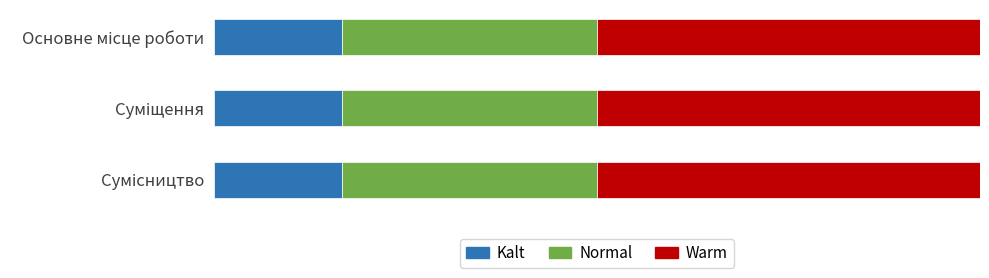

What is the difference between the second highest and minimum values?

1